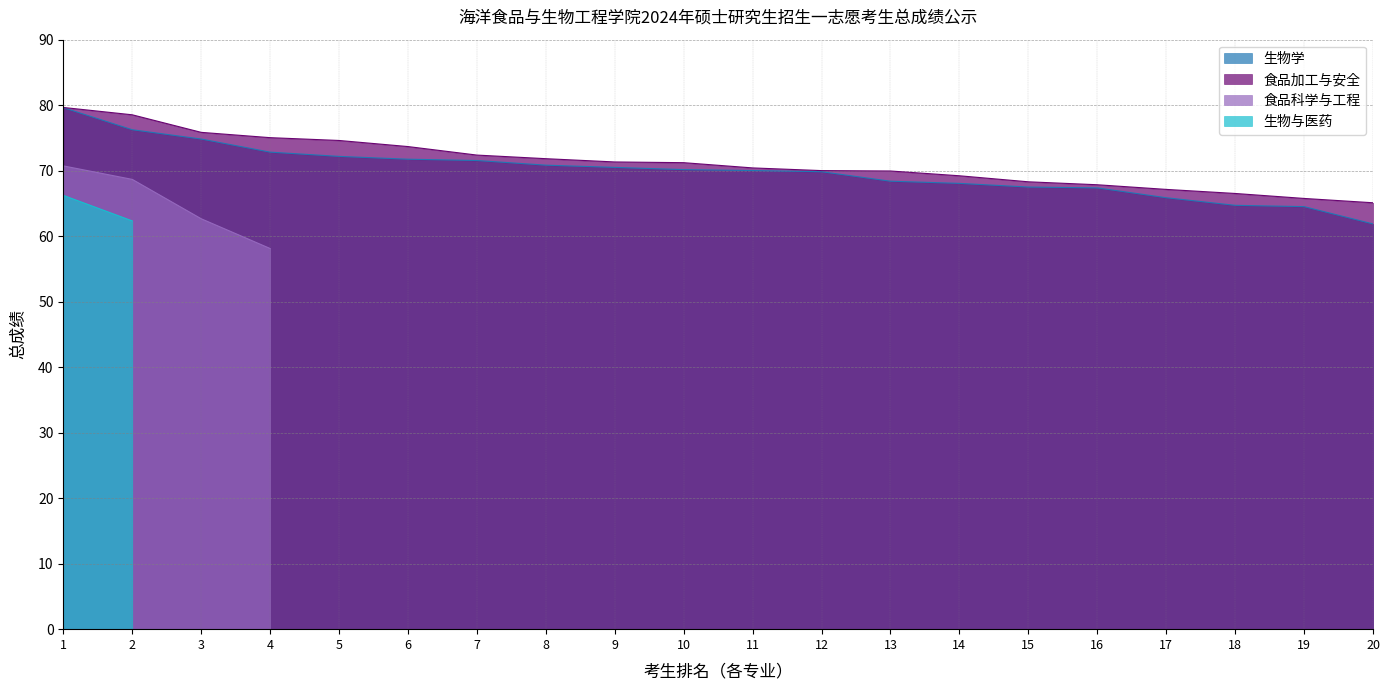

True or false: 食品加工与安全 and 生物学 intersect in this chart.

False